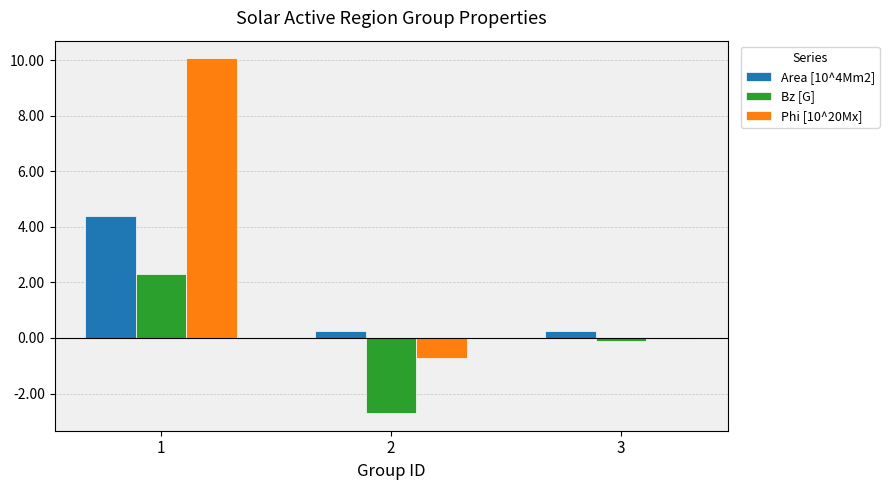

What is the highest value of the Bz [G] series?

2.3